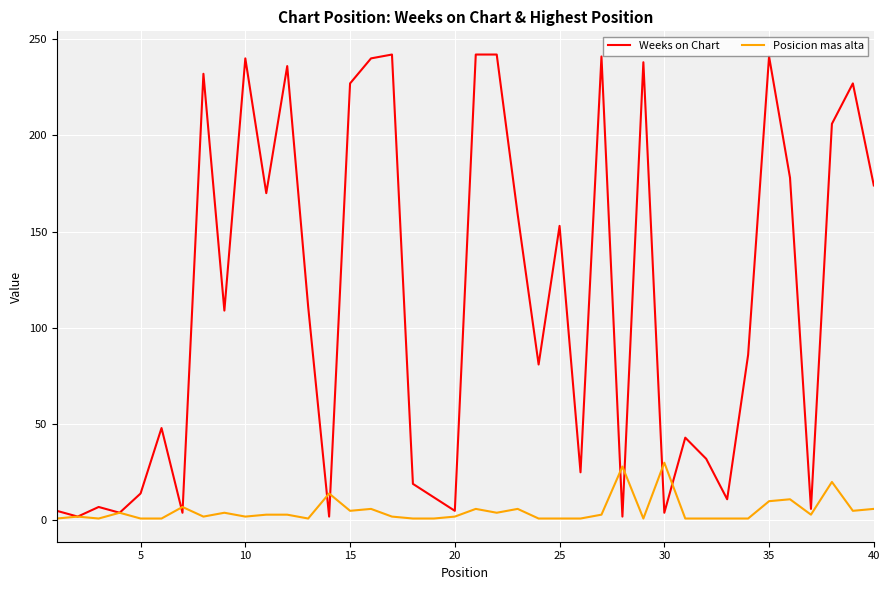

What is the maximum value shown in the chart?

242